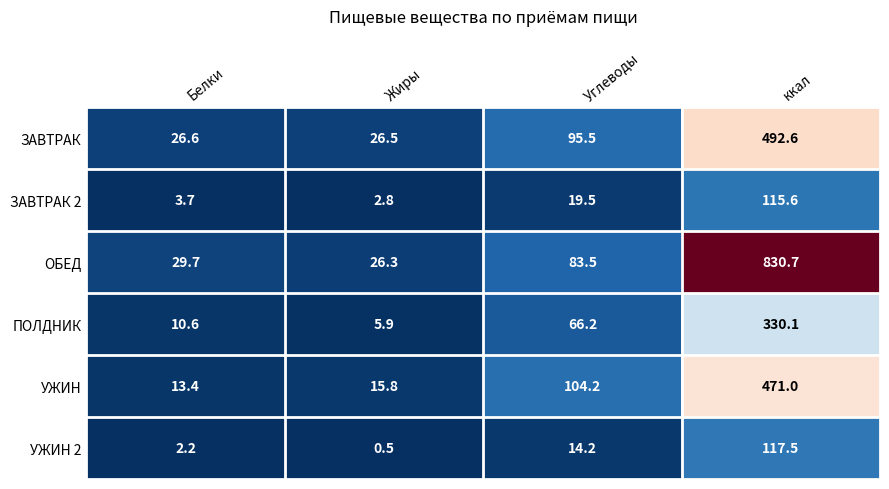

Reading right to left, list all the values displayed in this chart.

ЗАВТРАК: 492.6	95.5	26.5	26.6
ЗАВТРАК 2: 115.6	19.5	2.8	3.7
ОБЕД: 830.7	83.5	26.3	29.7
ПОЛДНИК: 330.1	66.2	5.9	10.6
УЖИН: 471.0	104.2	15.8	13.4
УЖИН 2: 117.5	14.2	0.5	2.2